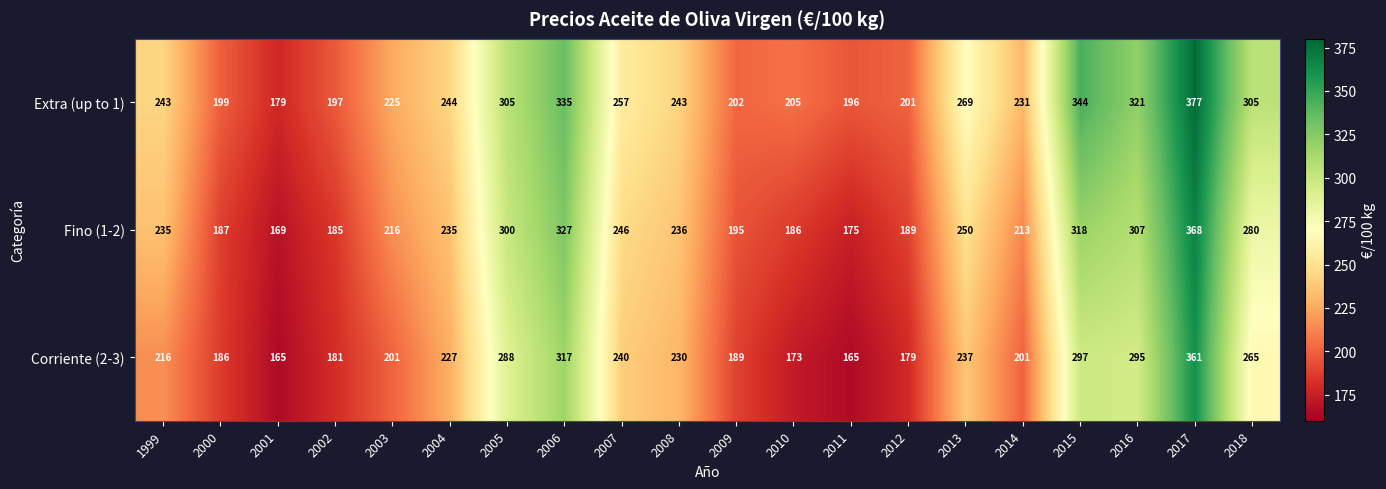

What is the difference between the maximum and minimum values in the Extra (up to 1) series?

198